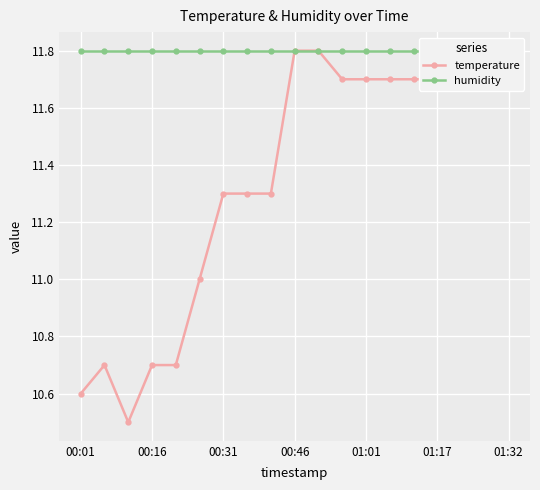

How many data points does each series have?

19